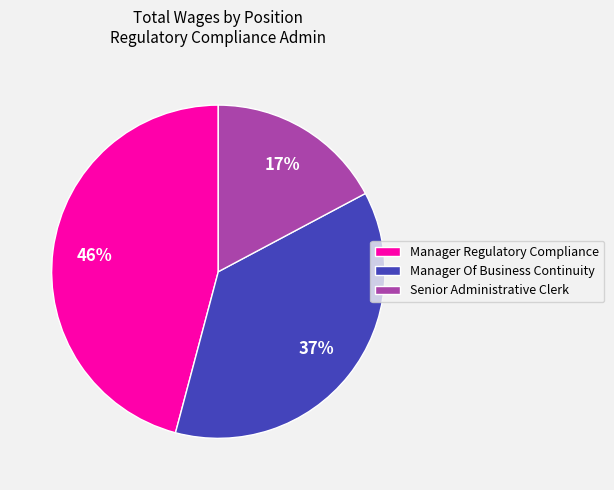

How many segments does this pie chart have?

3